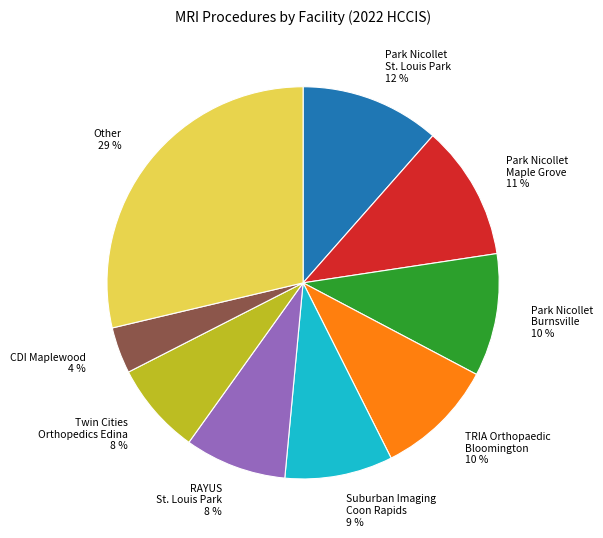

Is it true that Park Nicollet St. Louis Park is 1% of the pie?

False